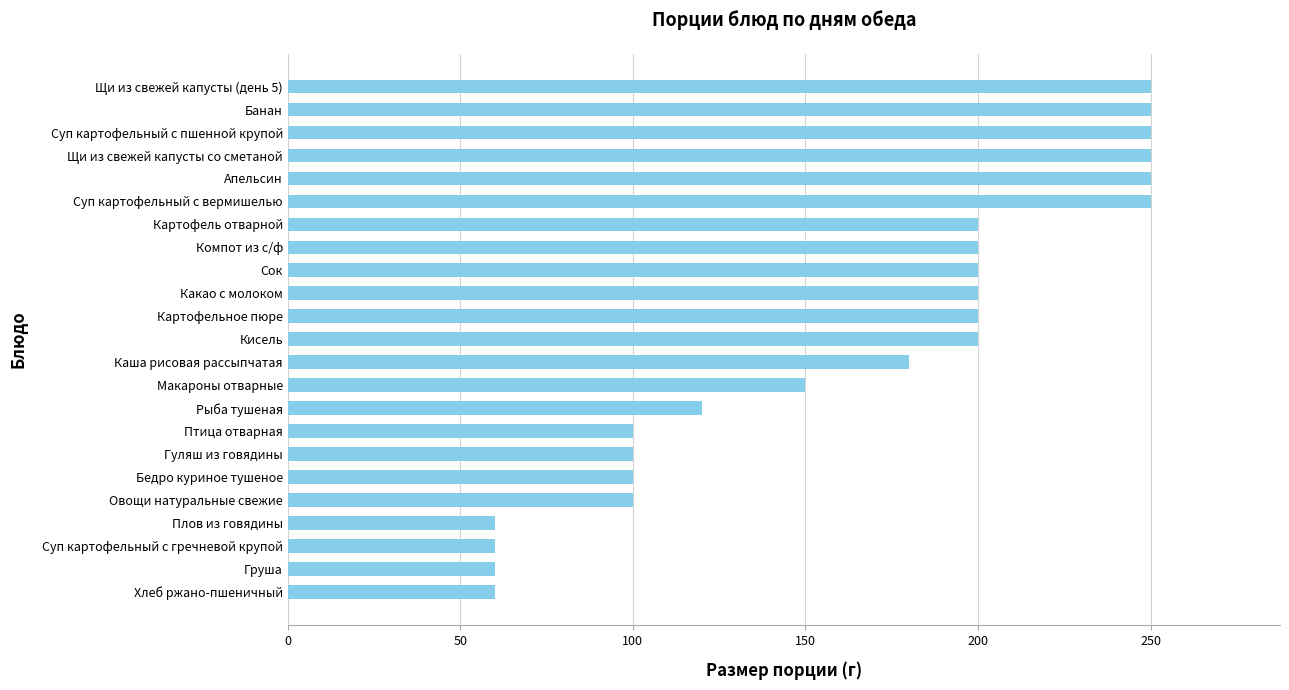

True or false: the data shows 150 at Макароны отварные.

True